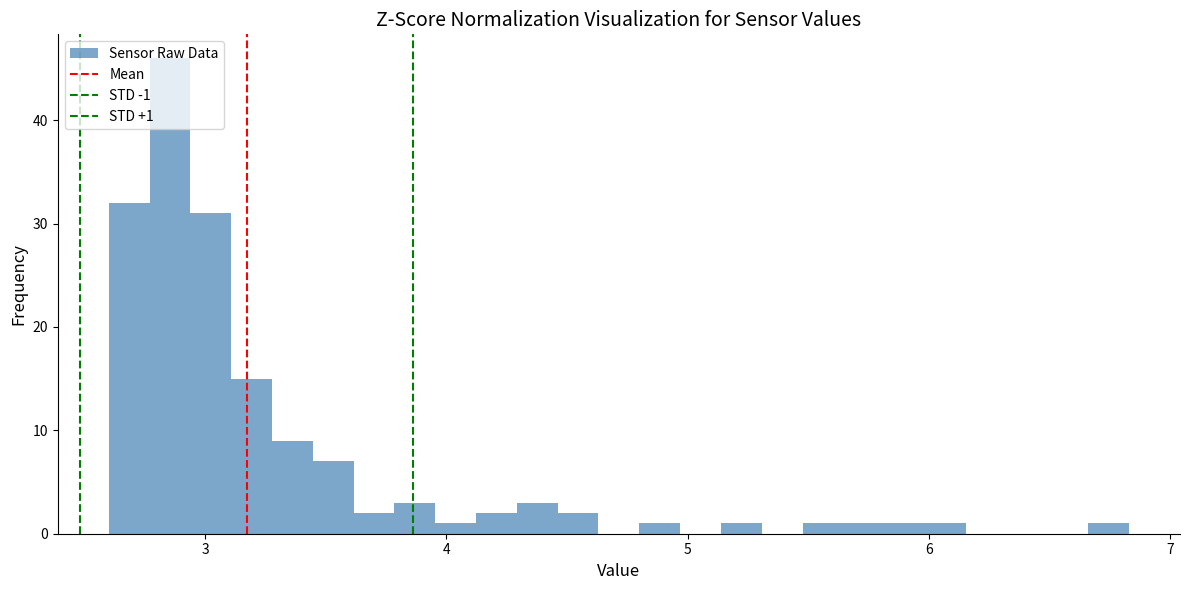

Around what value on the x-axis is the tallest bar? Give the approximate position of its centre, as read against the axis.

2.9